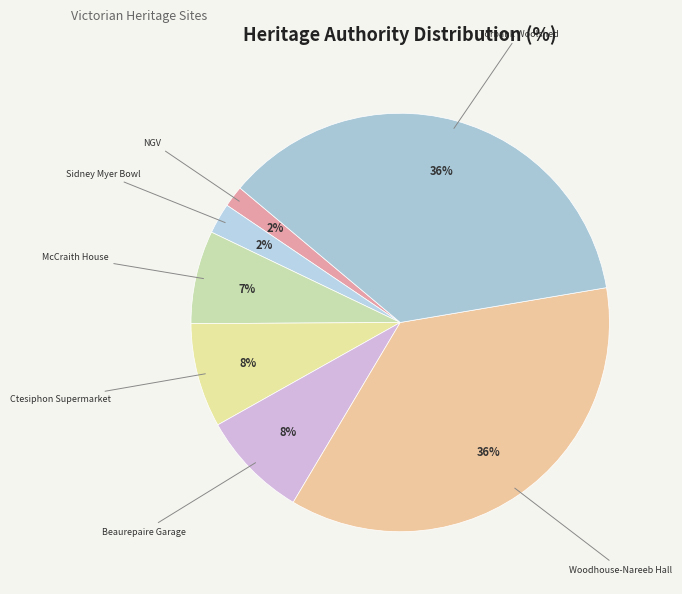

Does Torbank Woolshed represent more than half of the total?

No